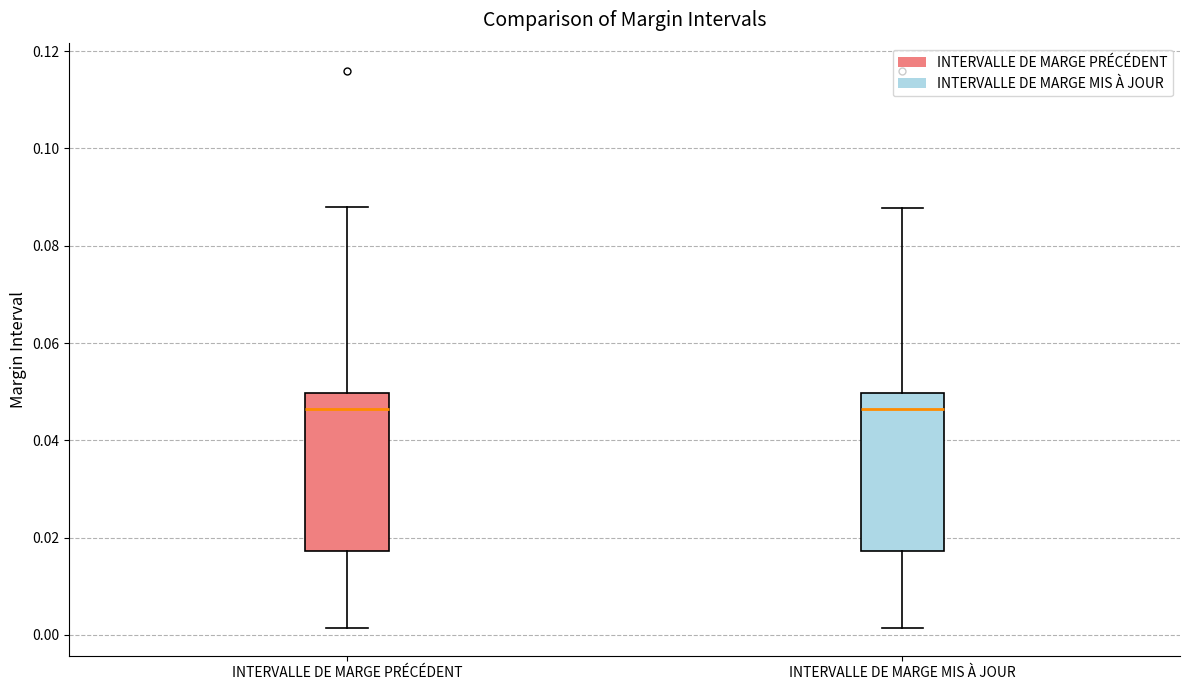

Reading left to right, read every box against the y-axis: the position of its median line, the range the box covers, and the ends of its whiskers. The values are not printed on the chart, so give them approximately, as read against the axis.

INTERVALLE DE MARGE PRÉCÉDENT: median 0.046, box 0.018 to 0.050, whiskers 0.002 to 0.088
INTERVALLE DE MARGE MIS À JOUR: median 0.046, box 0.018 to 0.050, whiskers 0.002 to 0.088